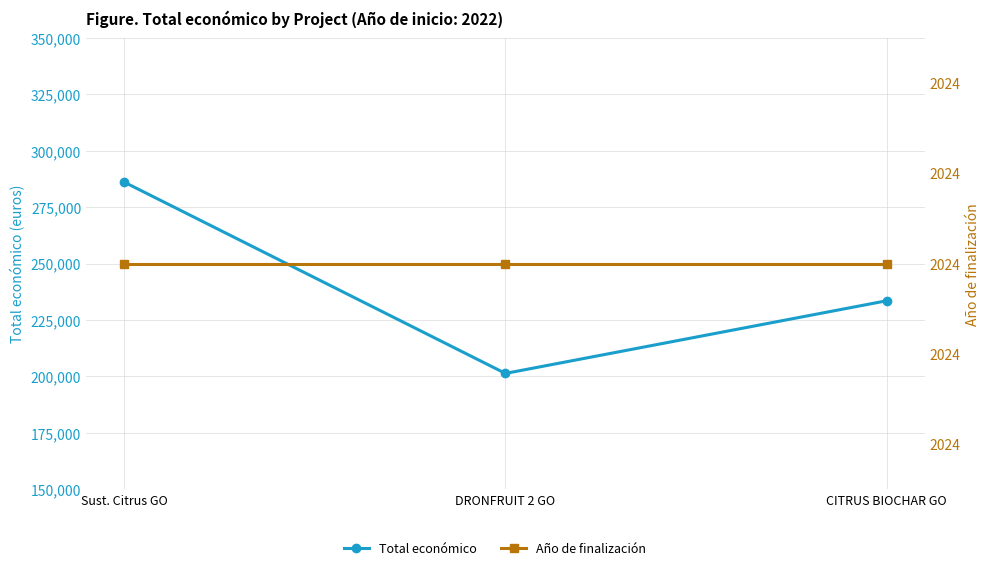

Reading left to right, transcribe all the data shown in this chart.

Total económico: 286033	201344	233500
Año de finalización: 2024	2024	2024